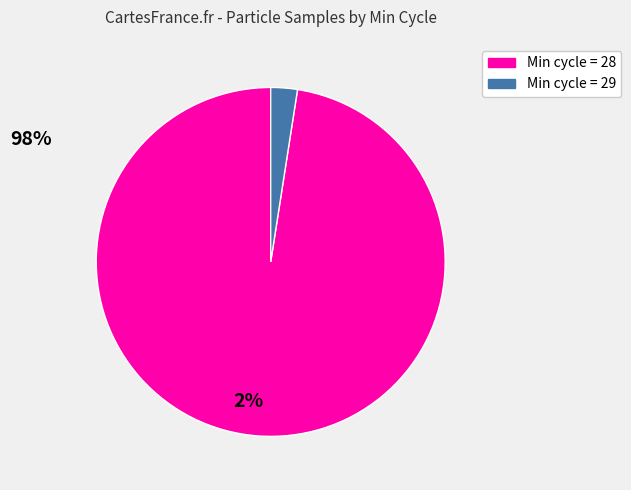

Is there a majority slice in this chart?

Yes